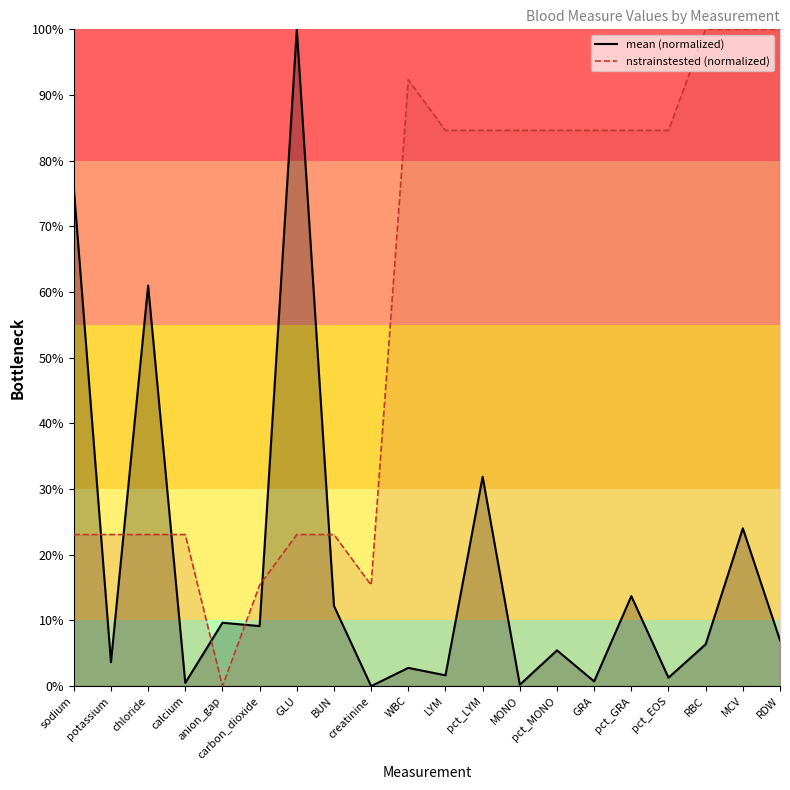

Which category has the lowest value across all series?

creatinine